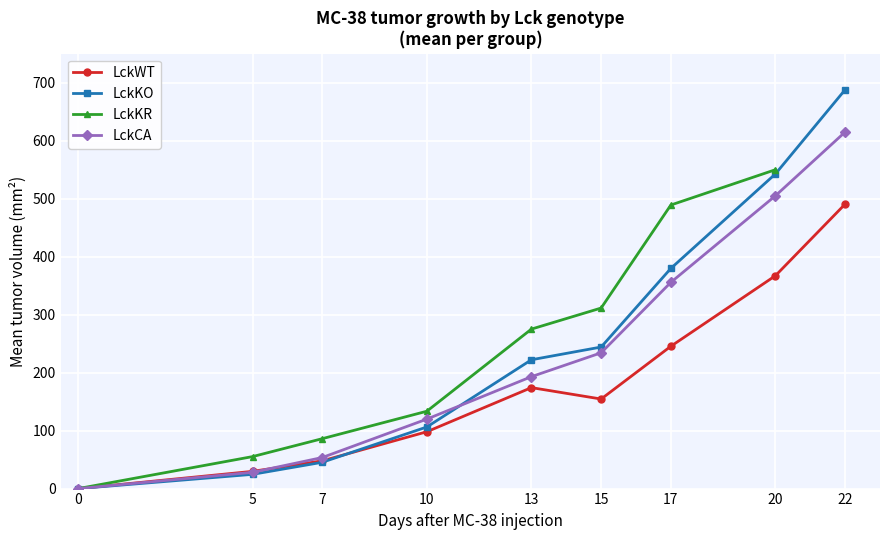

Where do LckKO and LckWT first cross each other?

7 and 10